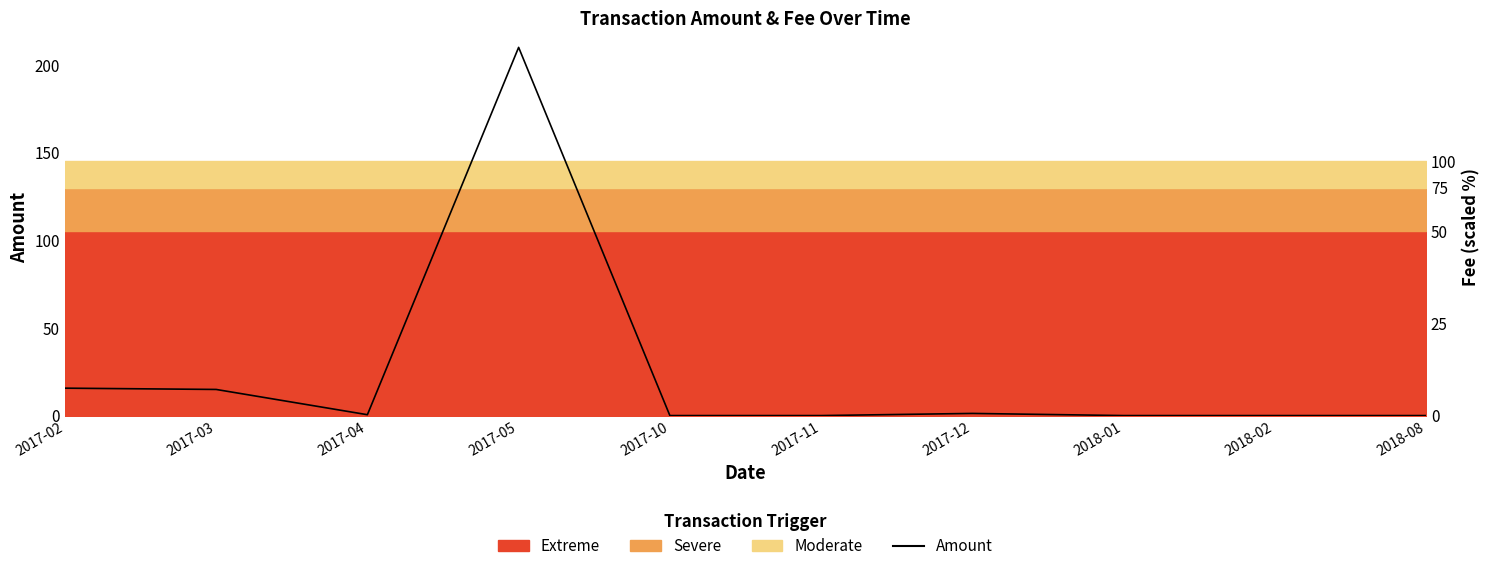

List the labels in order of value, largest first.

2017-05, 2017-02, 2017-03, 2017-12, 2017-04, 2017-10, 2017-11, 2018-01, 2018-02, 2018-08